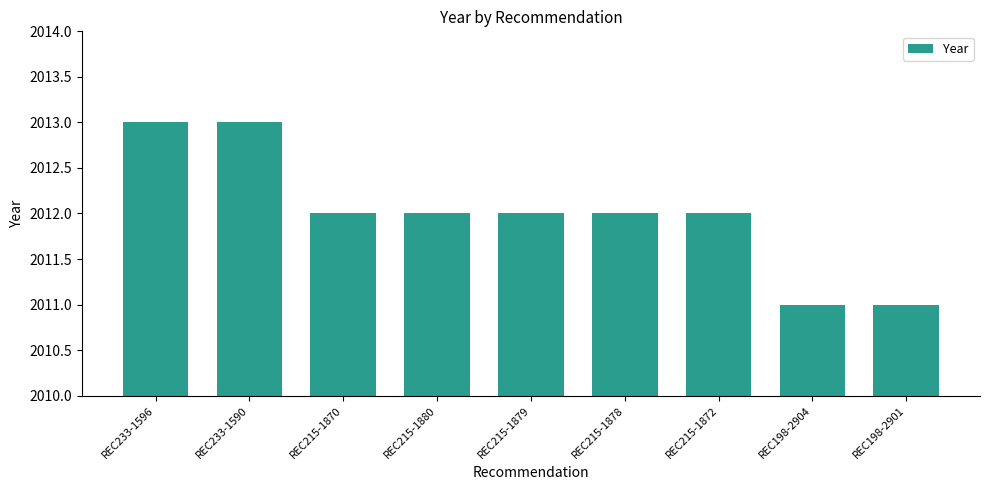

Reading left to right, list all the values displayed in this chart.

REC233-1596=2013	REC233-1590=2013	REC215-1870=2012	REC215-1880=2012	REC215-1879=2012	REC215-1878=2012	REC215-1872=2012	REC198-2904=2011	REC198-2901=2011